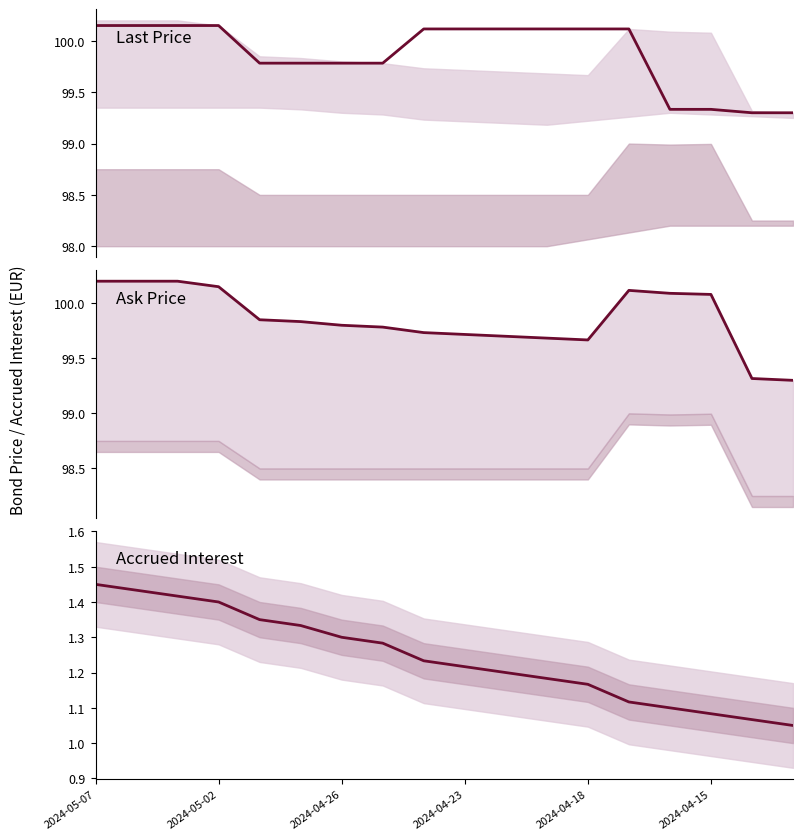

True or false: Last price and Accrued interest intersect in this chart.

False